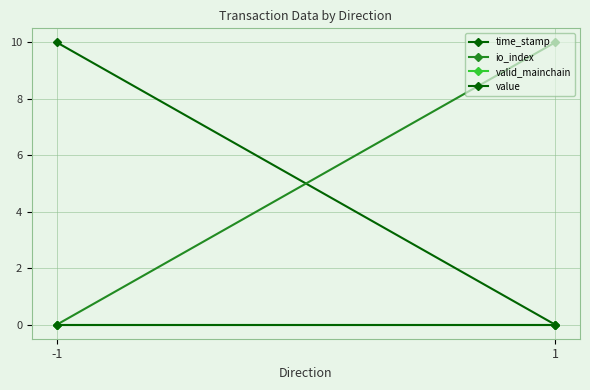

Rank the series by their maximum value, from highest to lowest.

time_stamp, io_index, valid_mainchain, value